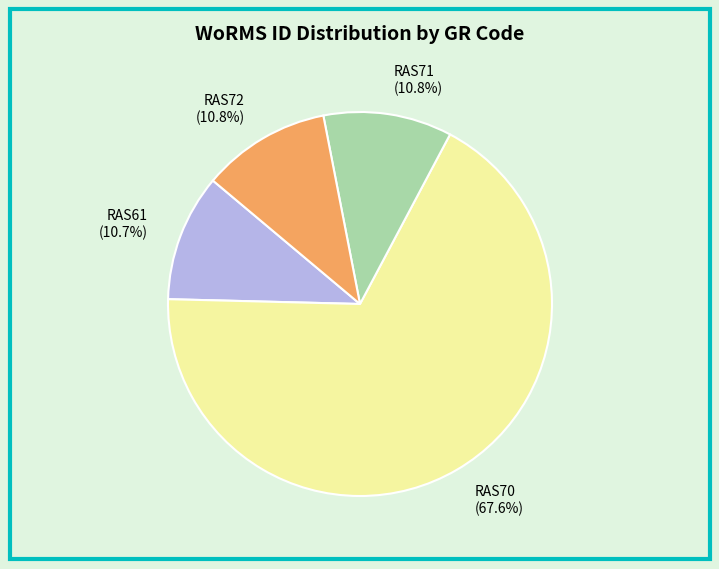

What percentage do RAS70 (67.6%) and RAS72 (10.8%) together represent?

78.5%